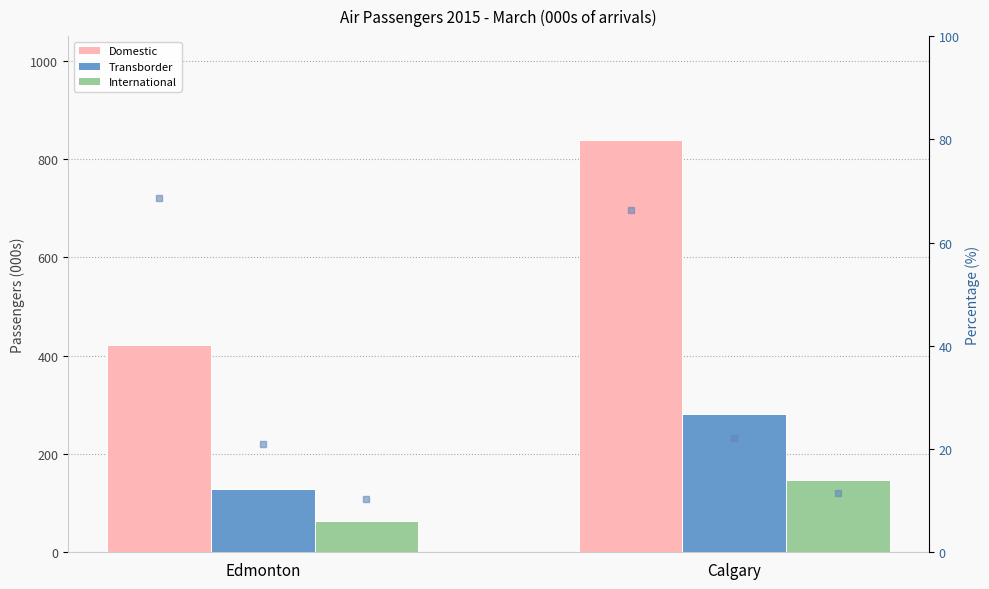

What is the value of the International % bar at the 1st from the left?

10.3